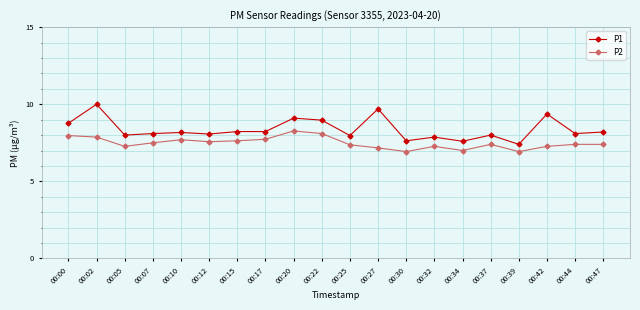

True or false: P2 has more than 0 points higher than both neighbors.

True